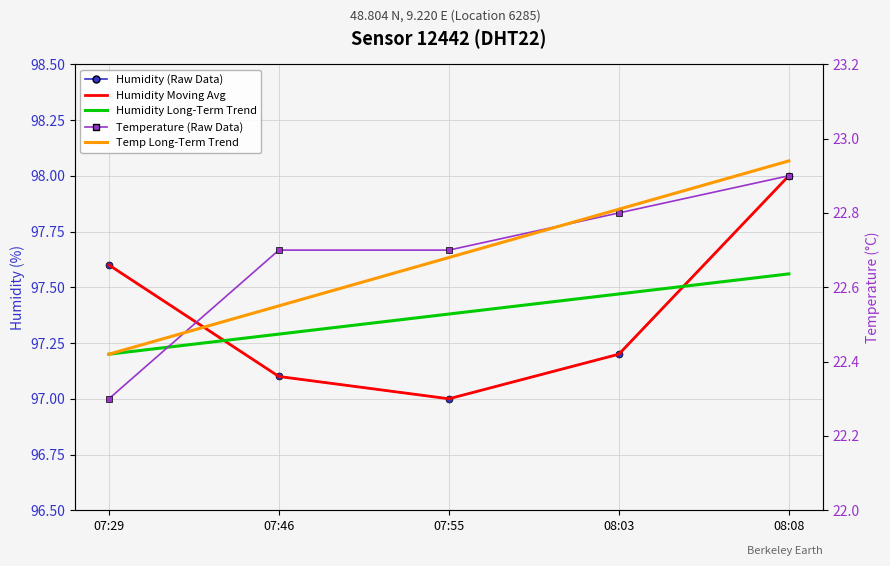

Is the value of Humidity Long-Term Trend at 07:55 greater than the value of Temp Long-Term Trend at 07:46?

Yes